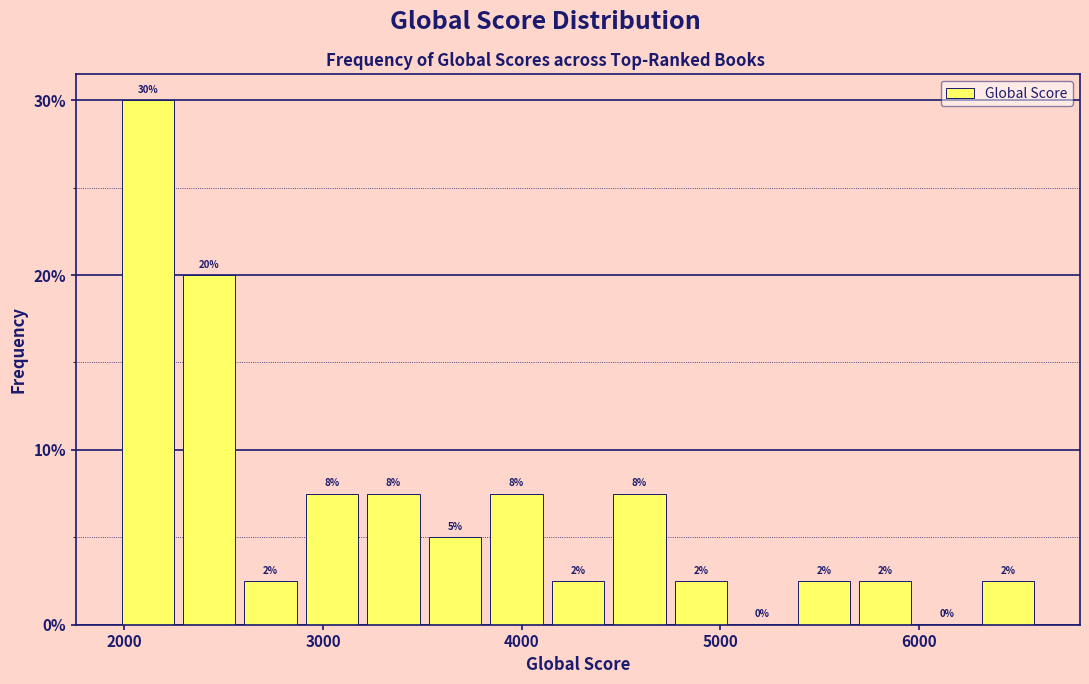

Around what value on the x-axis is the tallest bar? Give the approximate position of its centre, as read against the axis.

2100